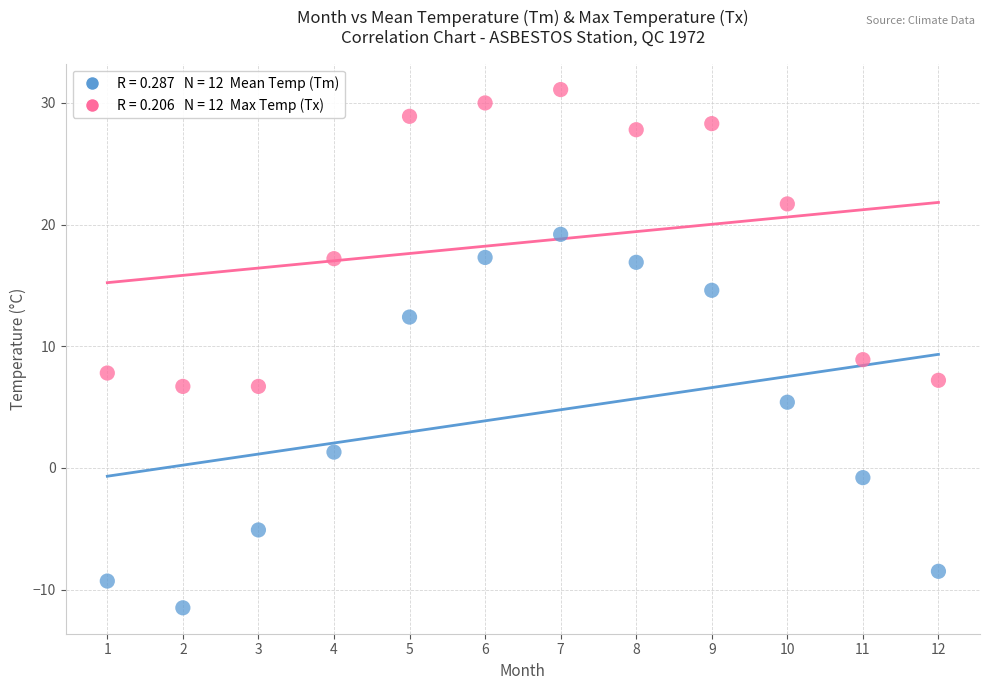

Across all data points, what is the range of X values (max minus min)?

11.0